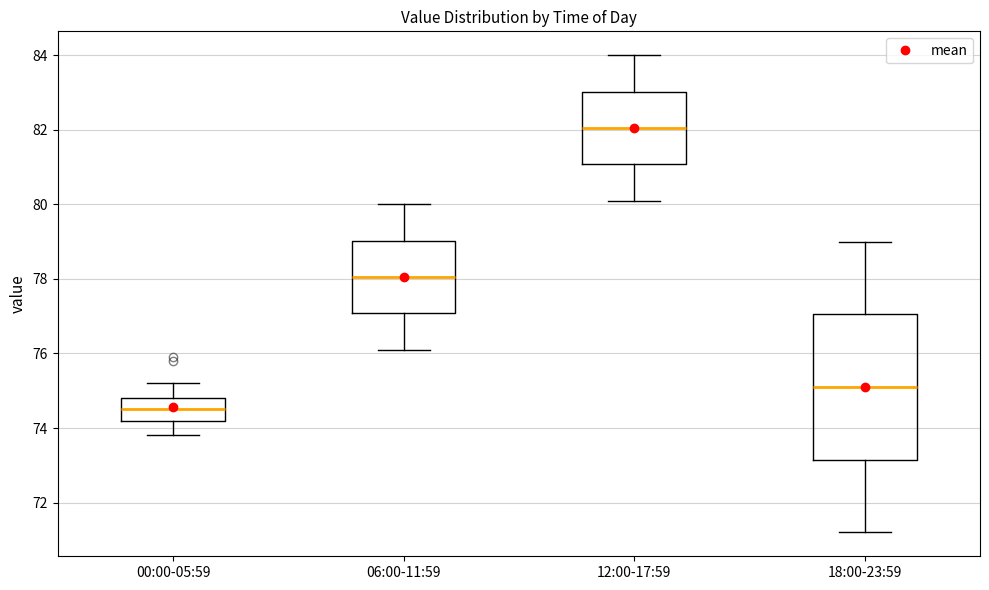

Which box's median line is the lowest?

00:00-05:59